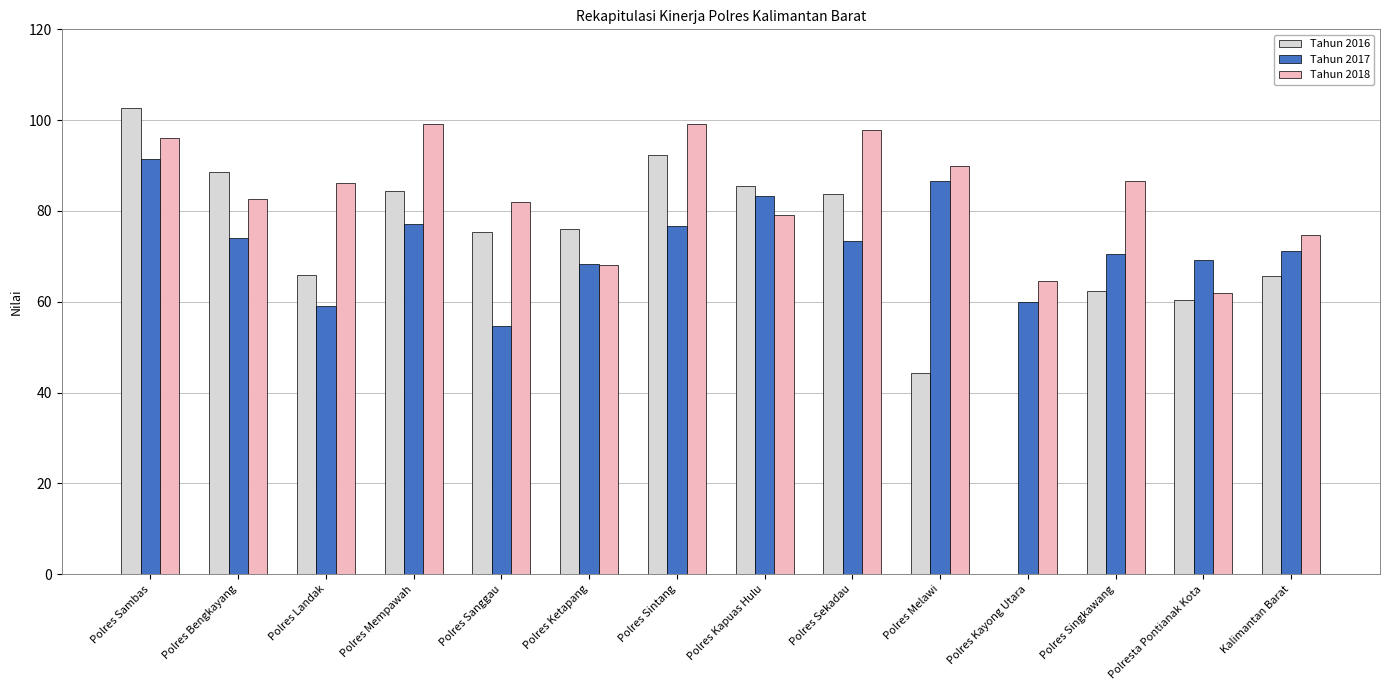

What is the maximum value shown in the chart?

102.8